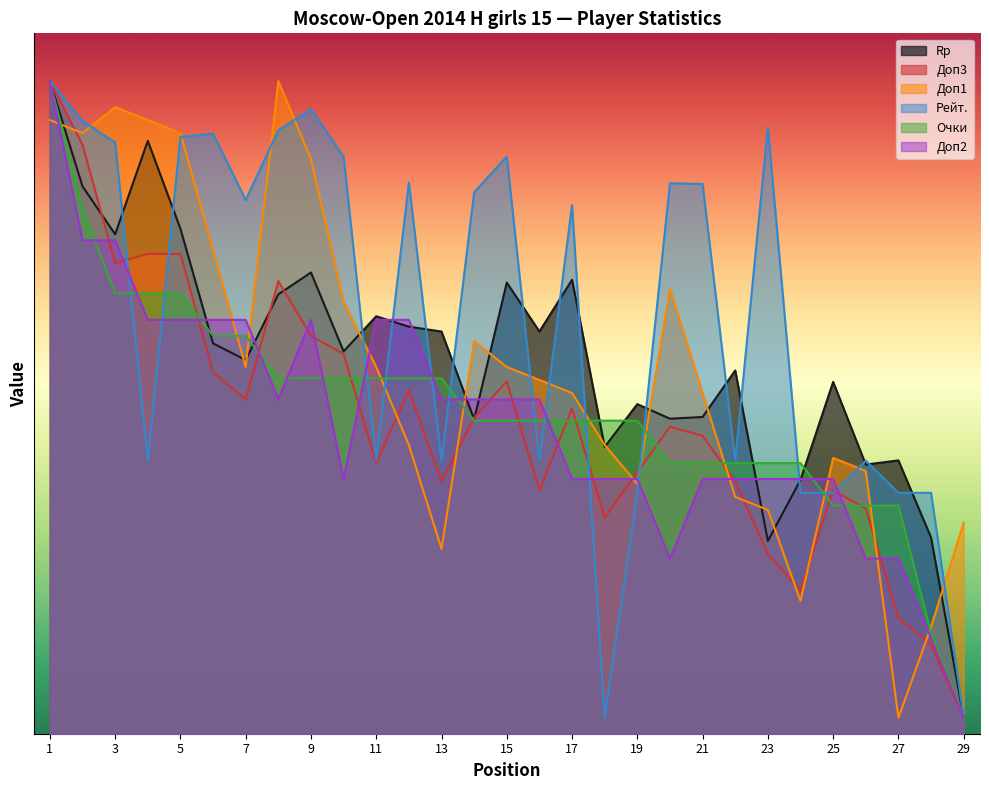

What is the smallest value displayed?

50.0